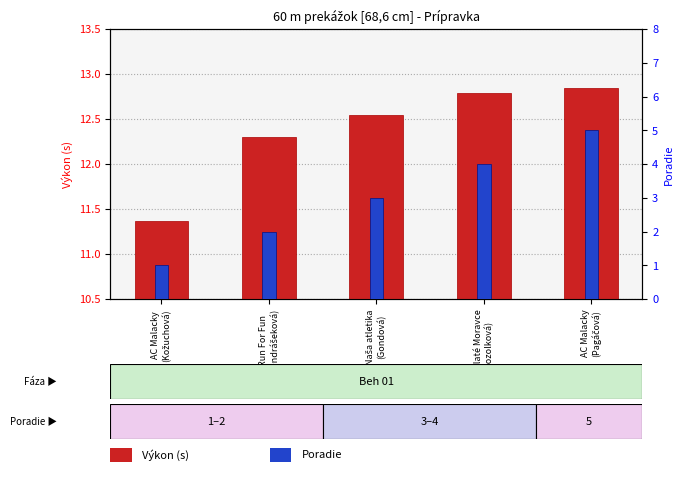

Reading left to right, transcribe all the data shown in this chart.

Výkon (s): AC Malacky
(Kožuchová)=11.4	Run For Fun
(Ondrášeková)=12.3	Naša atletika
(Gondová)=12.6	AK Zlaté Moravce
(Kozolková)=12.8	AC Malacky
(Pagáčová)=12.8
Poradie: AC Malacky
(Kožuchová)=1.0	Run For Fun
(Ondrášeková)=2.0	Naša atletika
(Gondová)=3.0	AK Zlaté Moravce
(Kozolková)=4.0	AC Malacky
(Pagáčová)=5.0